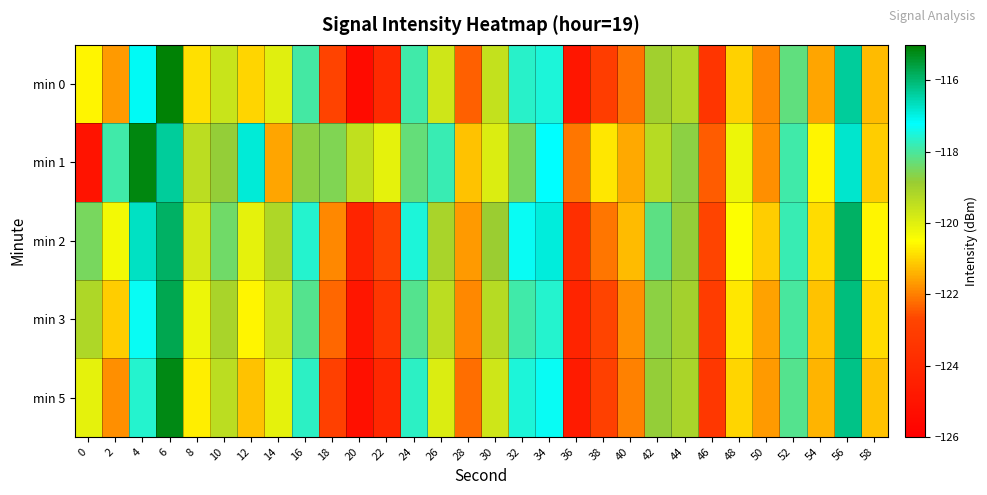

Which series has the largest range (max minus min)?

min 0